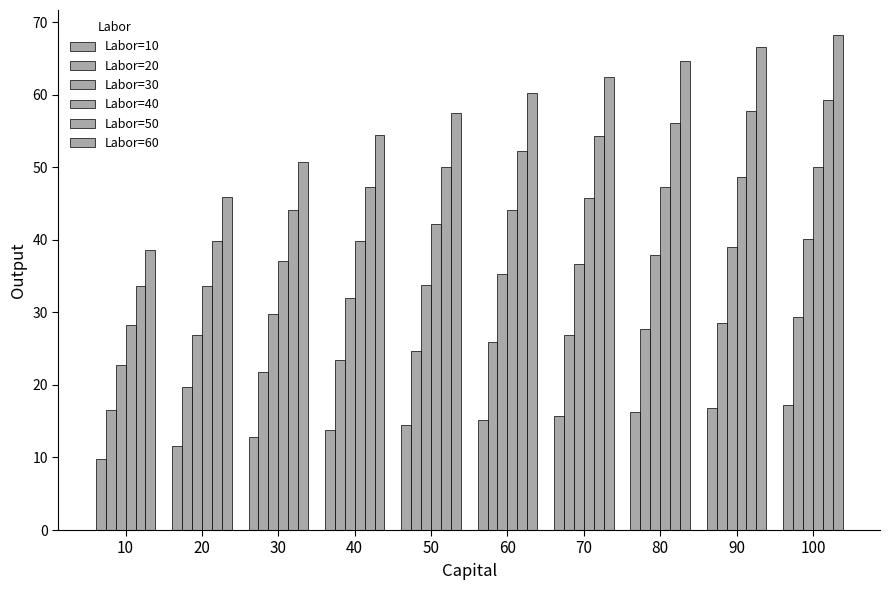

How many data points does each series have?

10